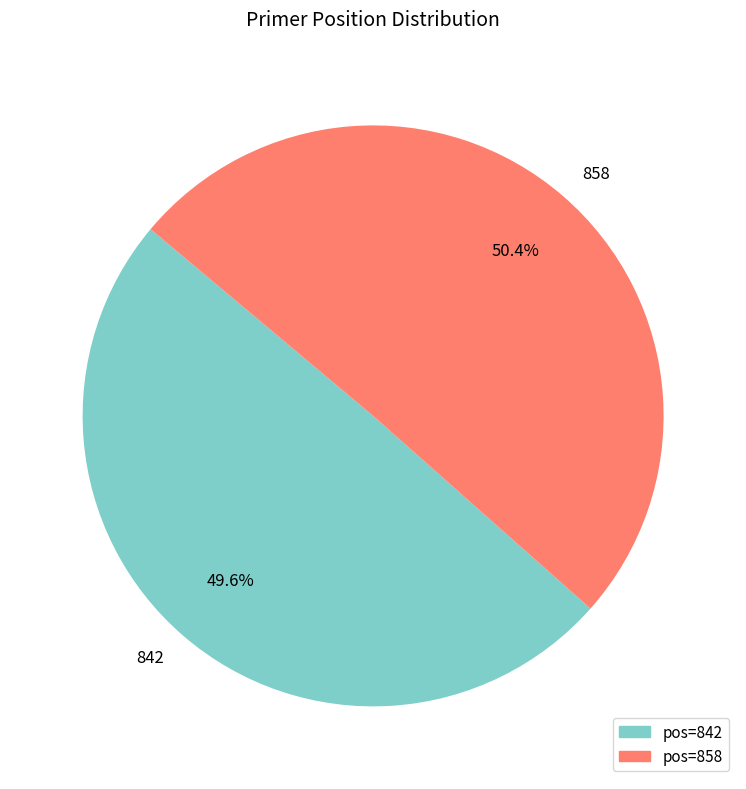

Is it true that 842 is 50% of the pie?

True